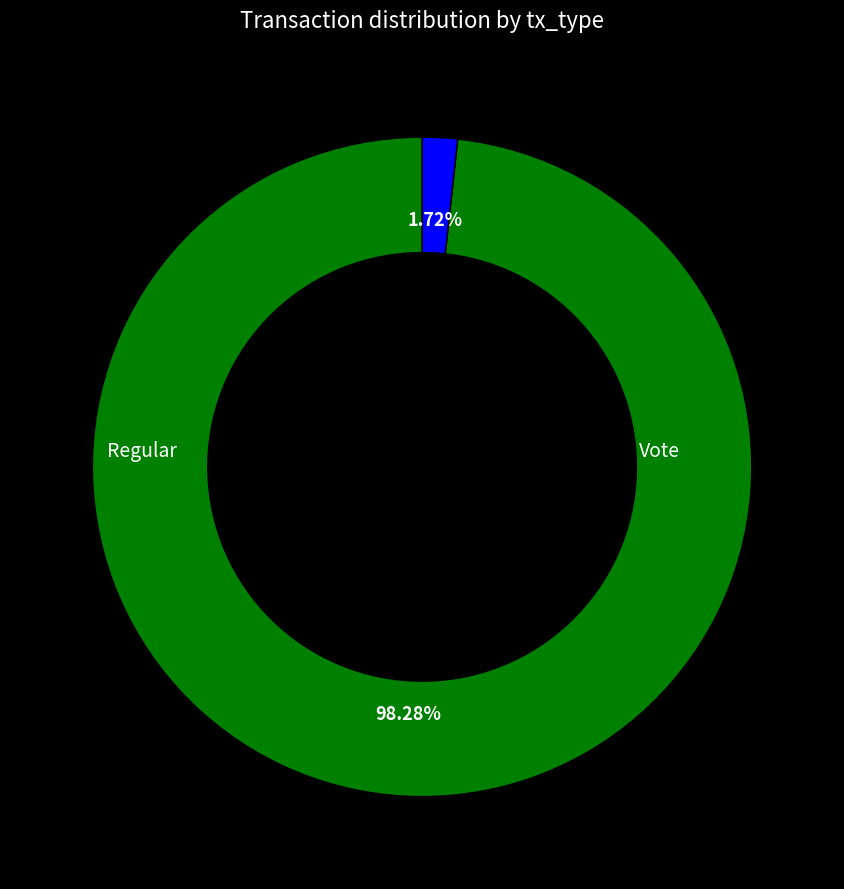

Is there any slice that represents more than half of the pie?

Yes